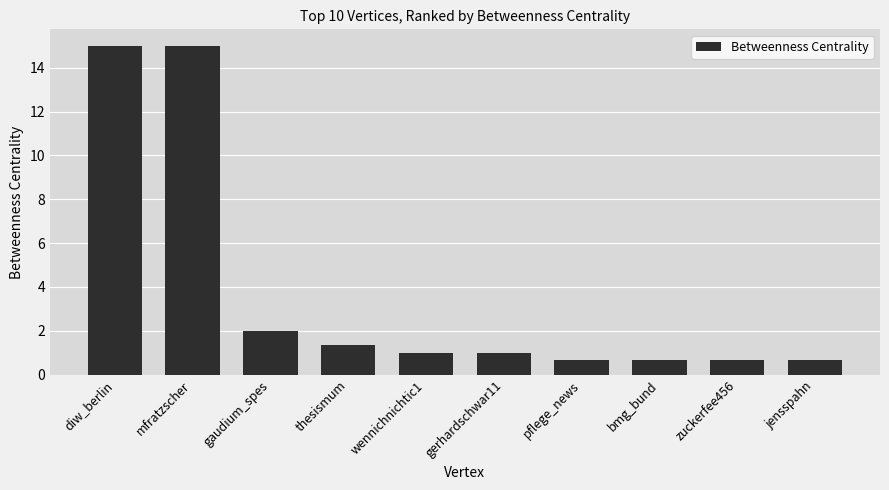

What is the maximum value shown in the chart?

15.0